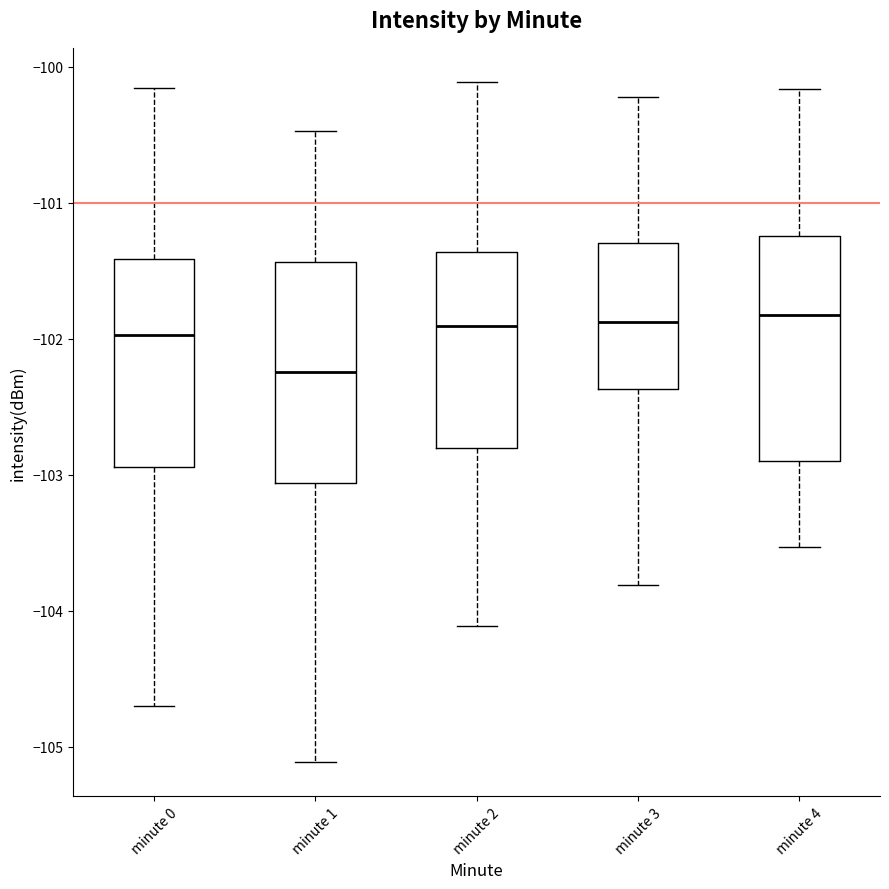

Where does the median line of the box for minute 3 sit on the y-axis? The values are not printed on the chart, so give them approximately, as read against the axis.

-101.9